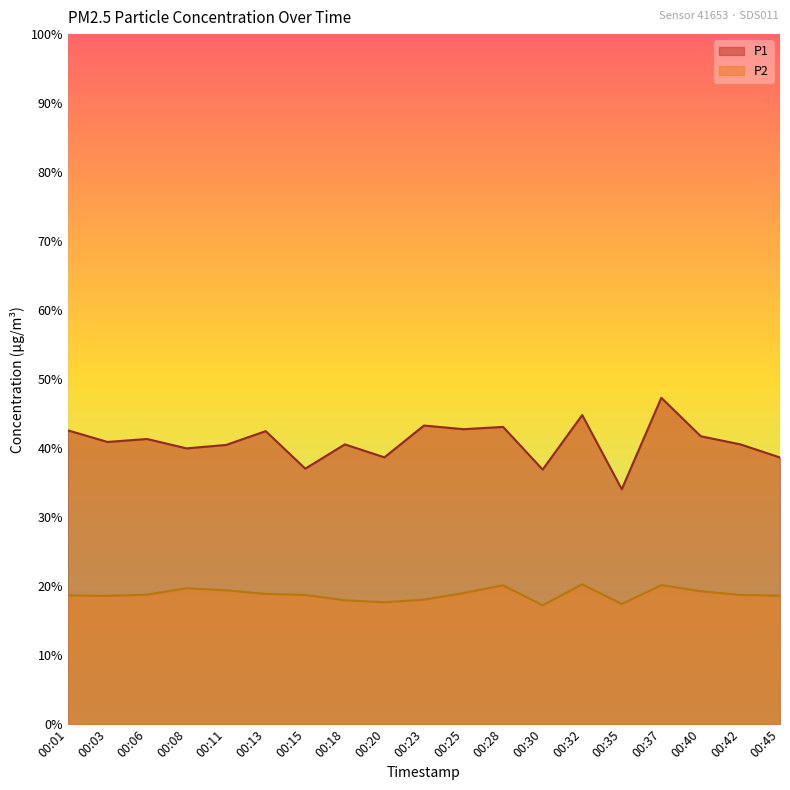

At which label does P2 first exceed 18?

00:01